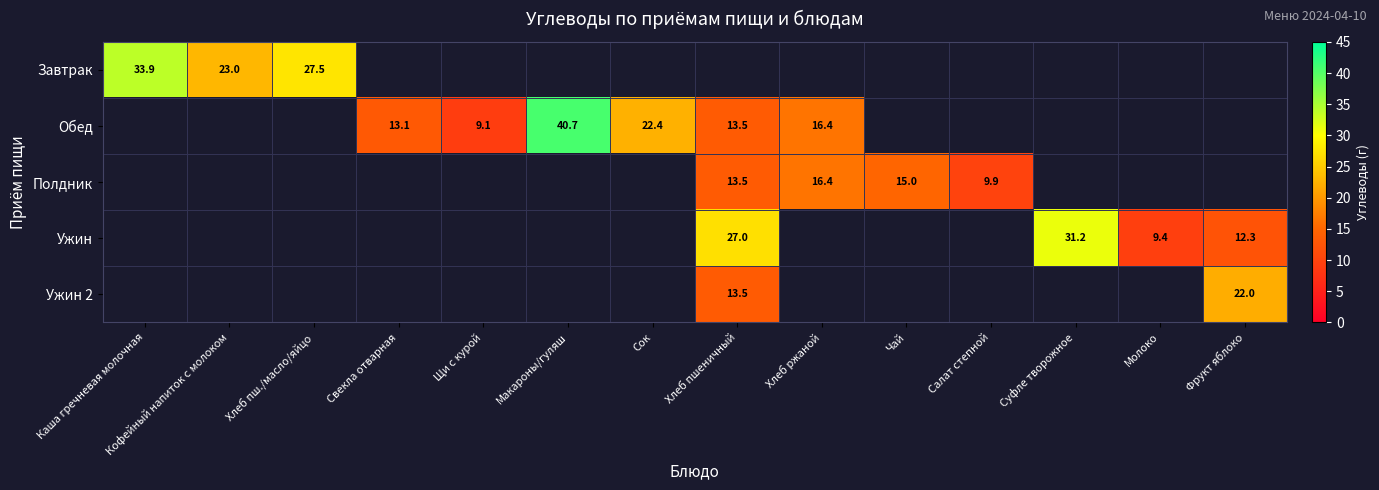

The value of Полдник at Салат степной is 9.9. True or false?

True